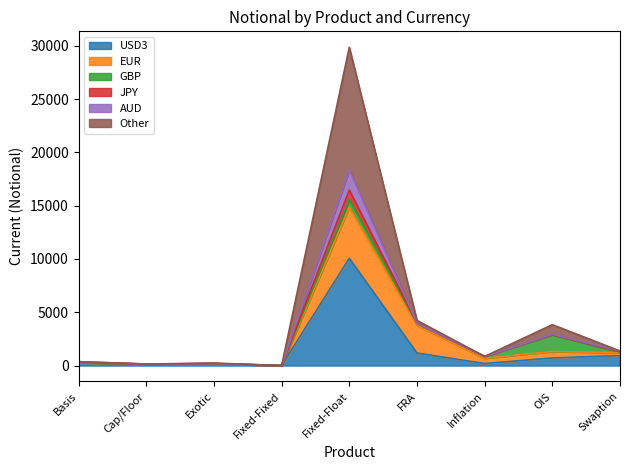

The USD3 series shows 4276 at Fixed-Float. True or false?

False